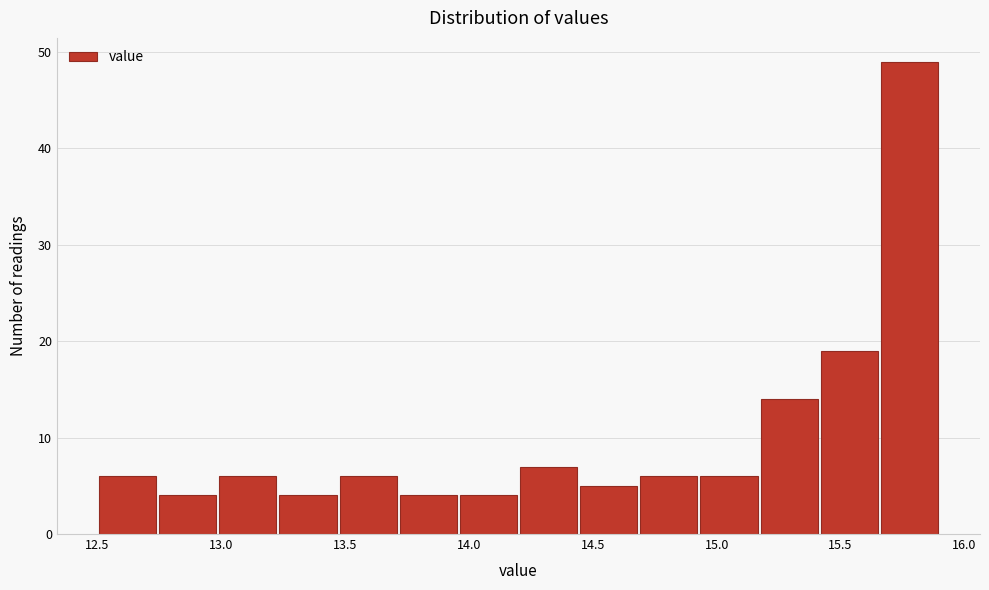

Reading left to right, list every bar in this chart as the range it spans on the x-axis followed by its height. Neither the bar edges nor the heights are printed on the chart, so give them approximately, as read against the axes.

12.50 to 12.75: 6
12.75 to 13.00: 4
13.00 to 13.25: 6
13.25 to 13.45: 4
13.45 to 13.70: 6
13.70 to 13.95: 4
13.95 to 14.20: 4
14.20 to 14.45: 7
14.45 to 14.70: 5
14.70 to 14.95: 6
14.95 to 15.15: 6
15.15 to 15.40: 14
15.40 to 15.65: 19
15.65 to 15.90: 49